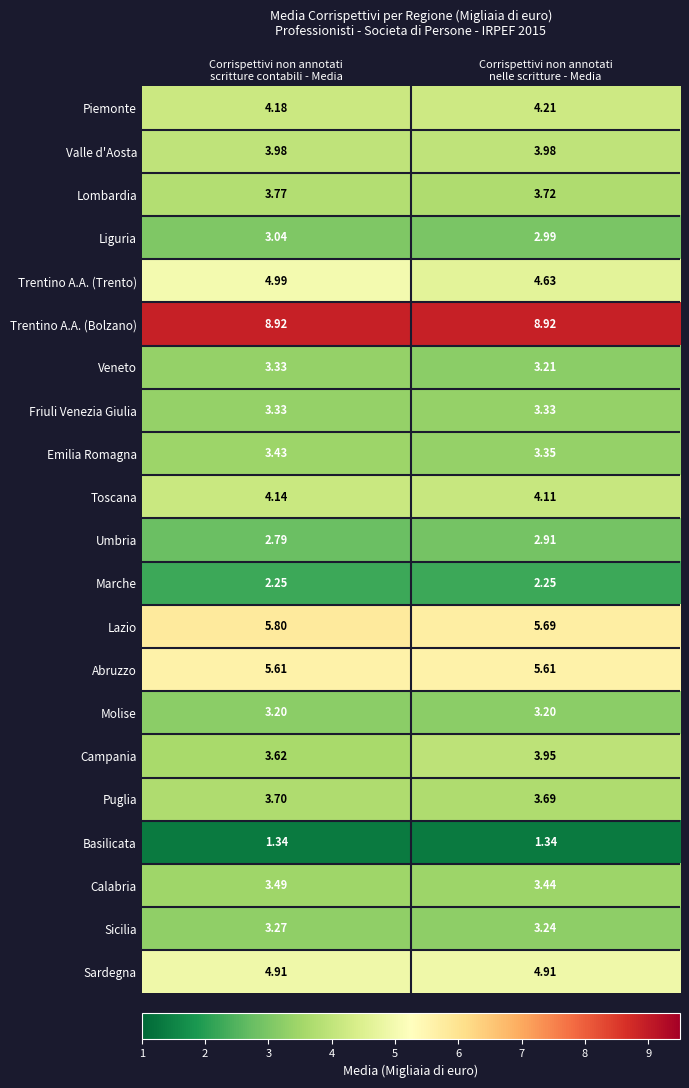

Which series has the largest total across all categories?

Trentino A.A. (Bolzano)